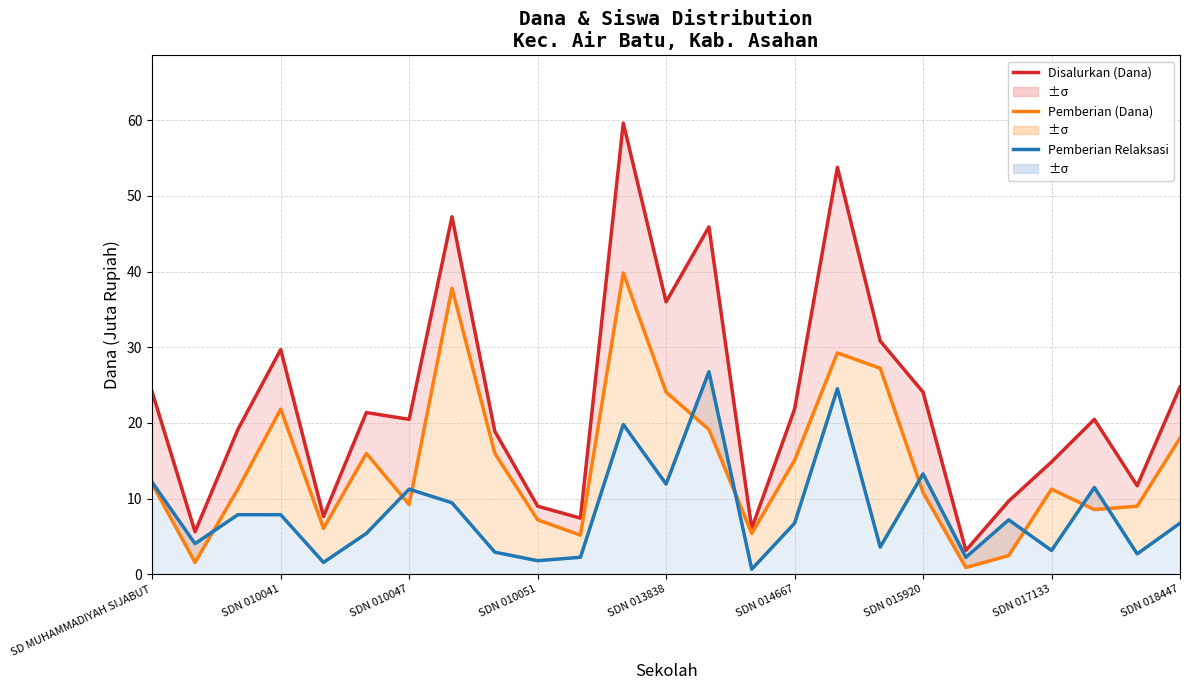

Read the Pemberian Relaksasi (Dana) value at SDN 017133.

3.1